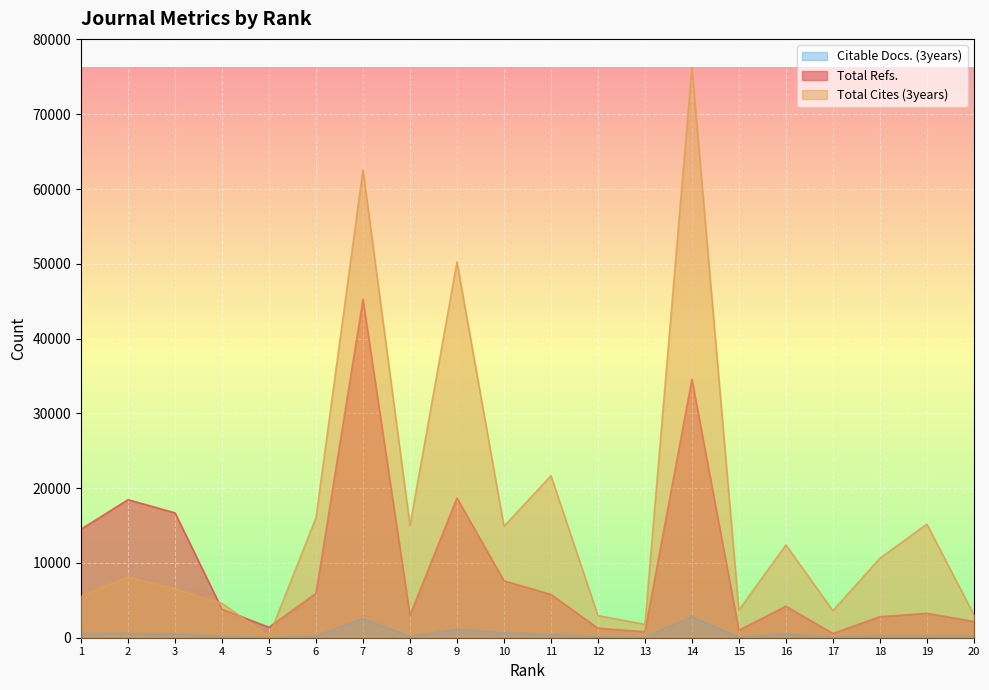

What is the approximate value of Total Refs. at 18?

2812